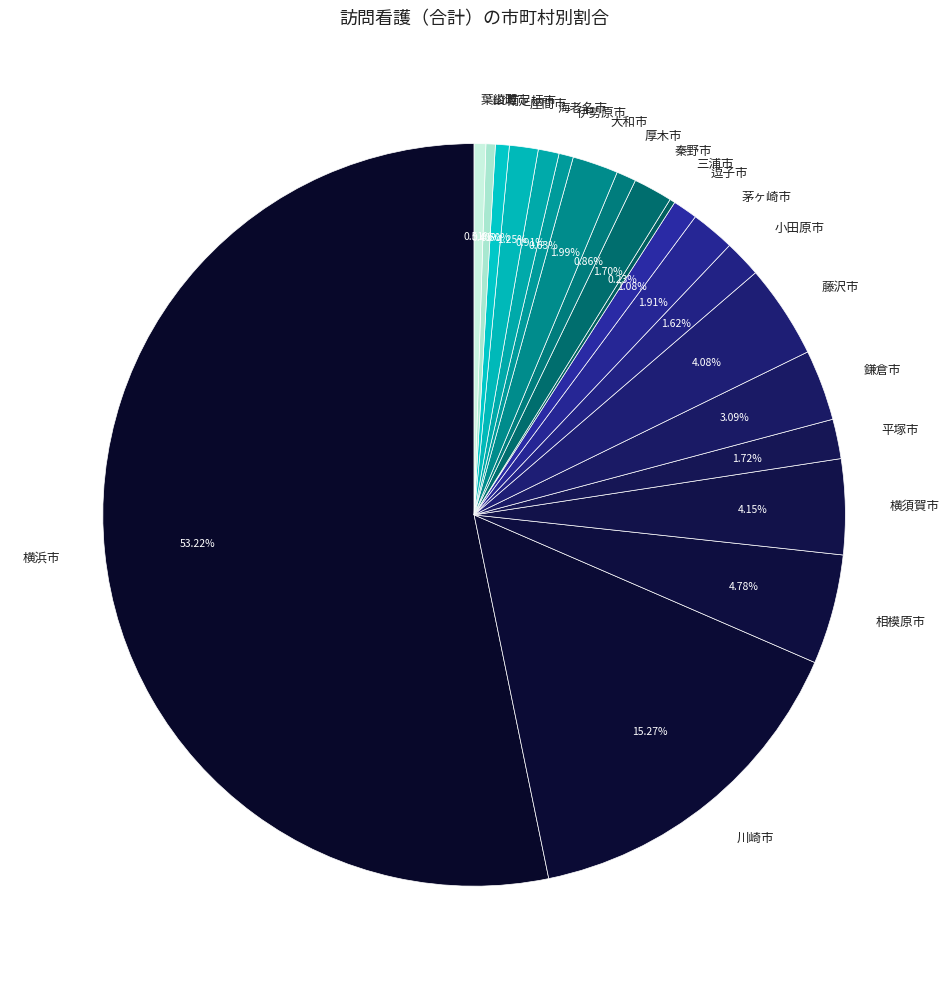

True or false: 藤沢市 accounts for 4% of the total.

True